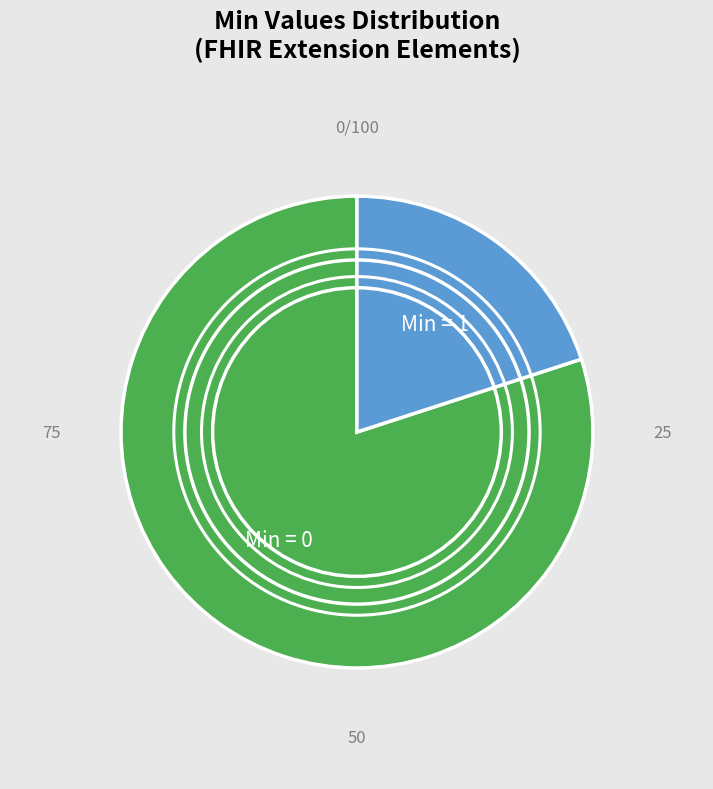

Which category has the smallest portion of the pie?

Min = 1